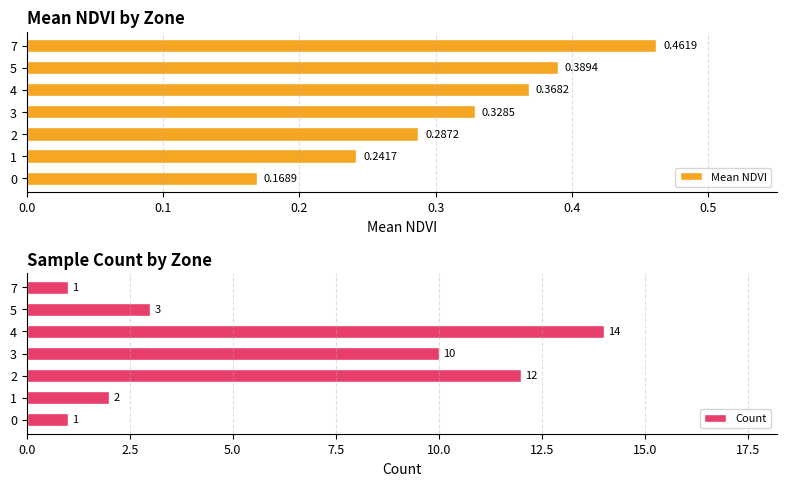

The Count series shows 3 at 5. True or false?

True